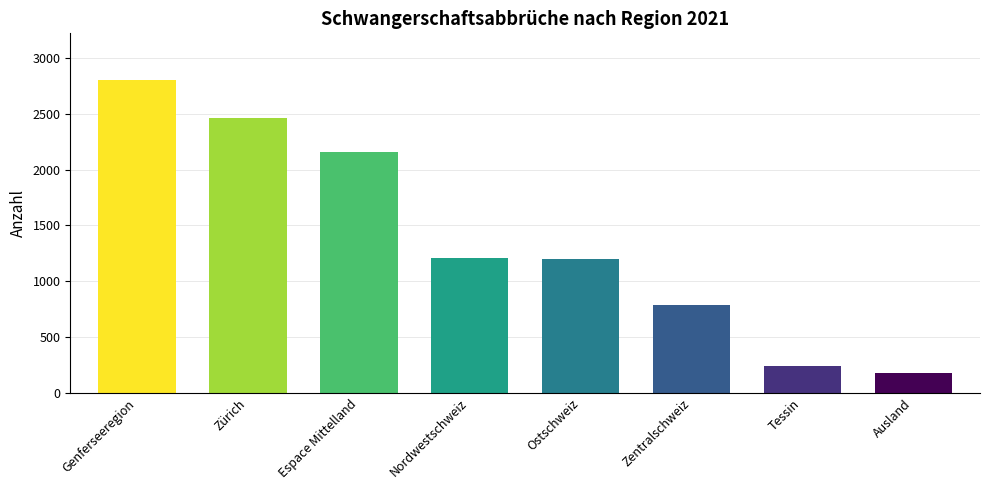

What is the ratio of the value at Espace Mittelland to the value at Ostschweiz?

1.8